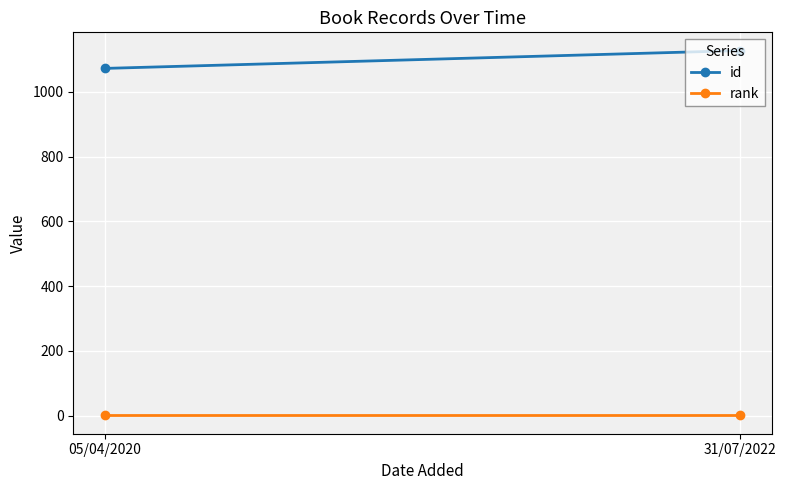

At how many categories does at least one series exceed 683?

2